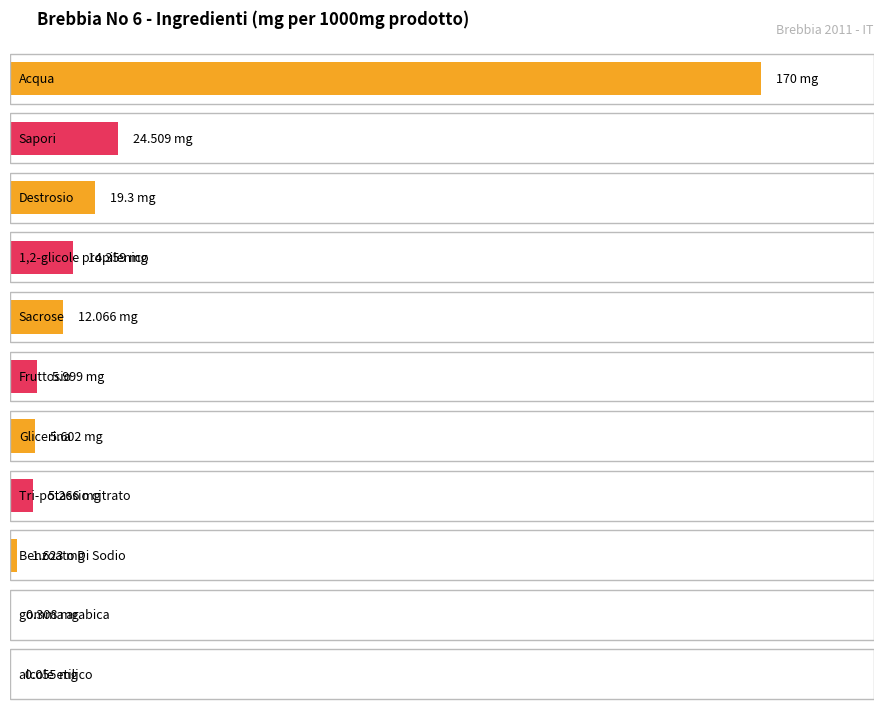

What is the sum of the values at Destrosio and Tri-potassio citrato?

24.6